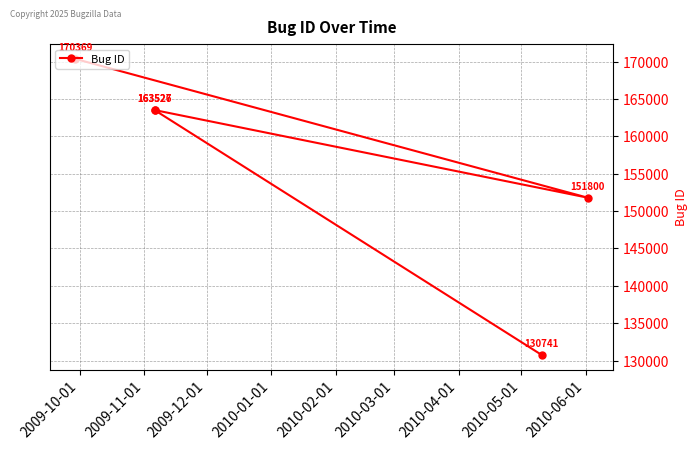

What is the average value?

155993